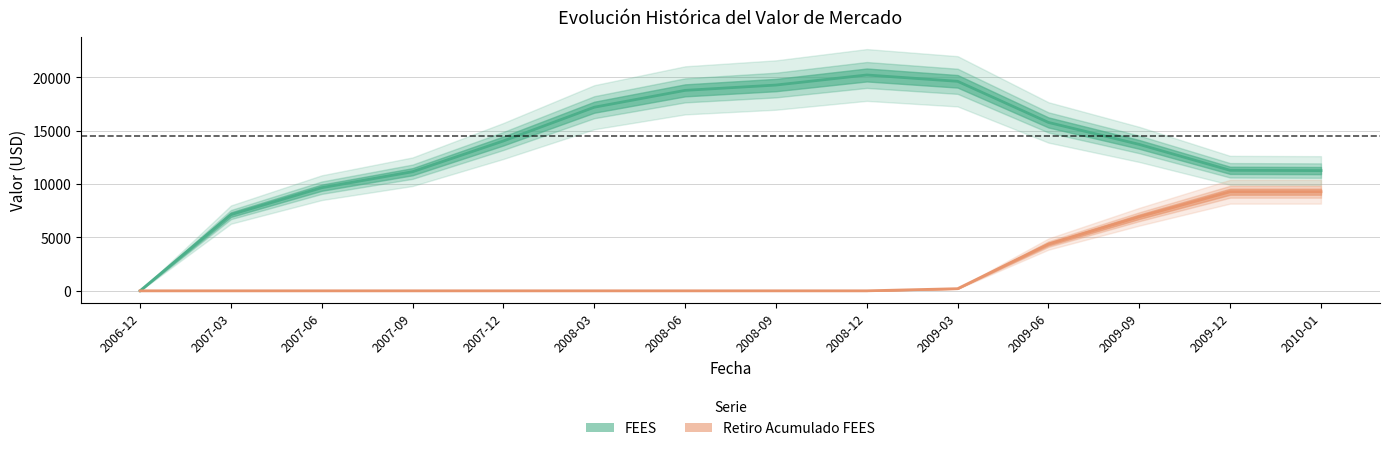

At which label does FEES reach its peak?

2008-12